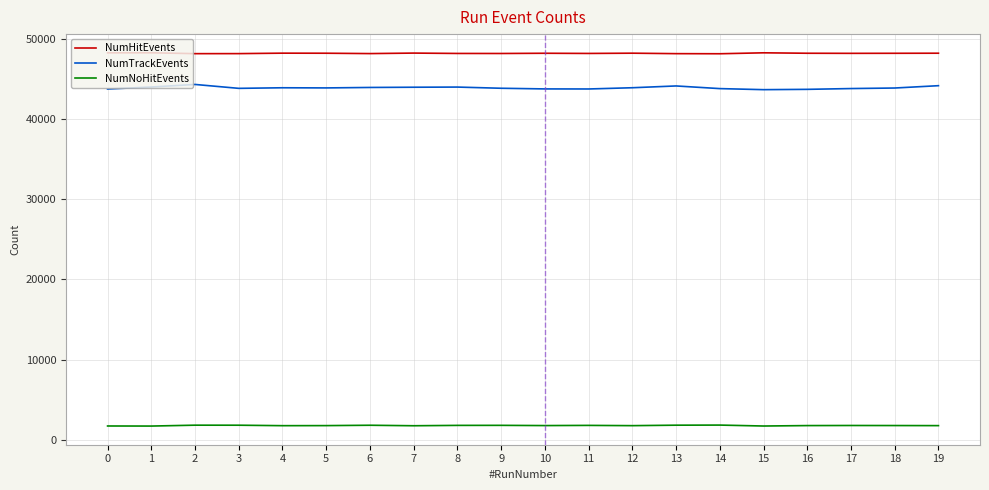

The value of NumTrackEvents at 7 is 21918. True or false?

False